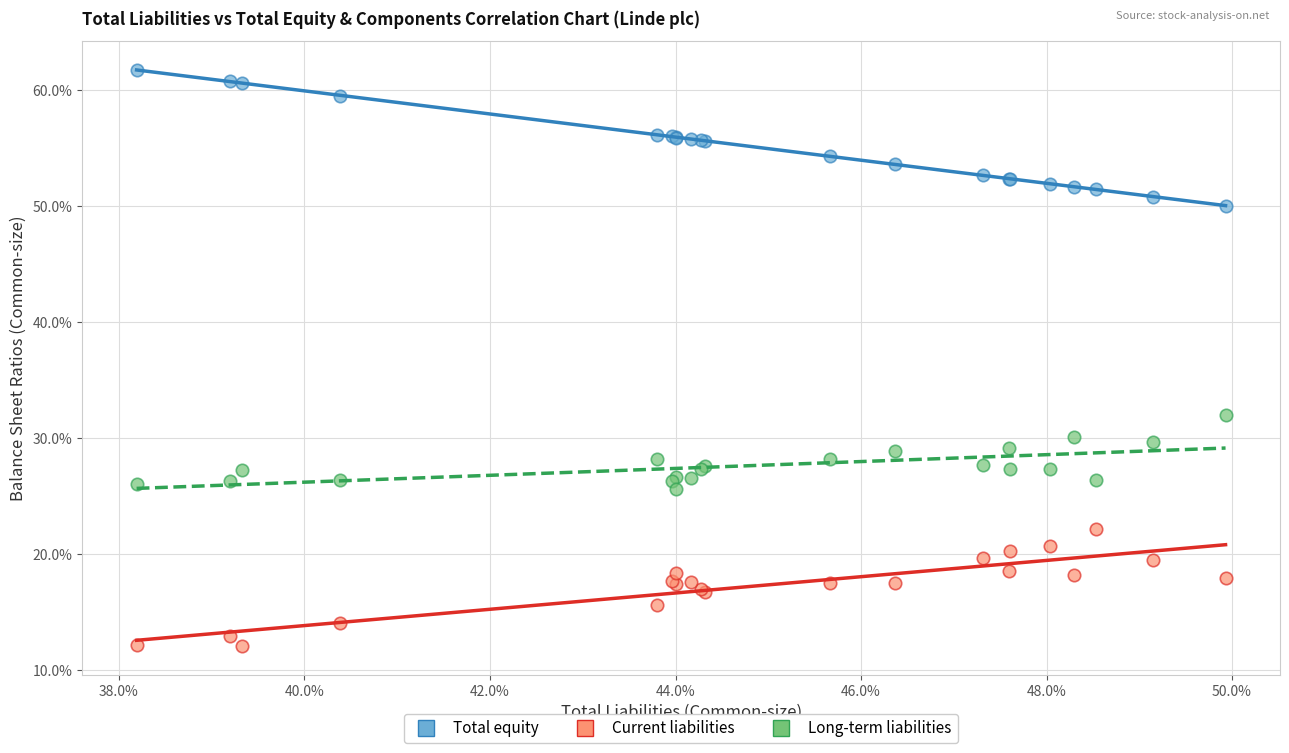

Which series has the largest Y range (max minus min)?

Total equity